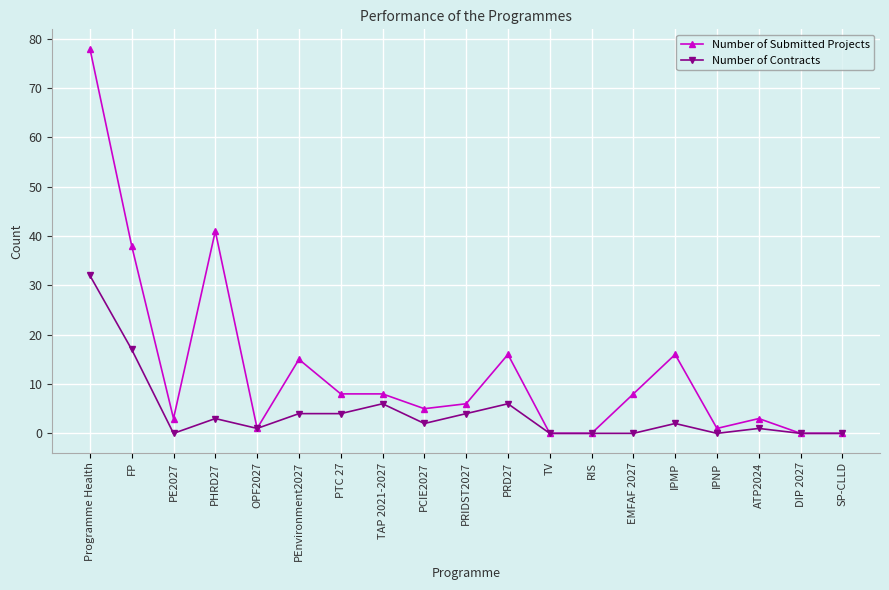

What is the difference between the maximum and second lowest values in the Number of Submitted Projects series?

78